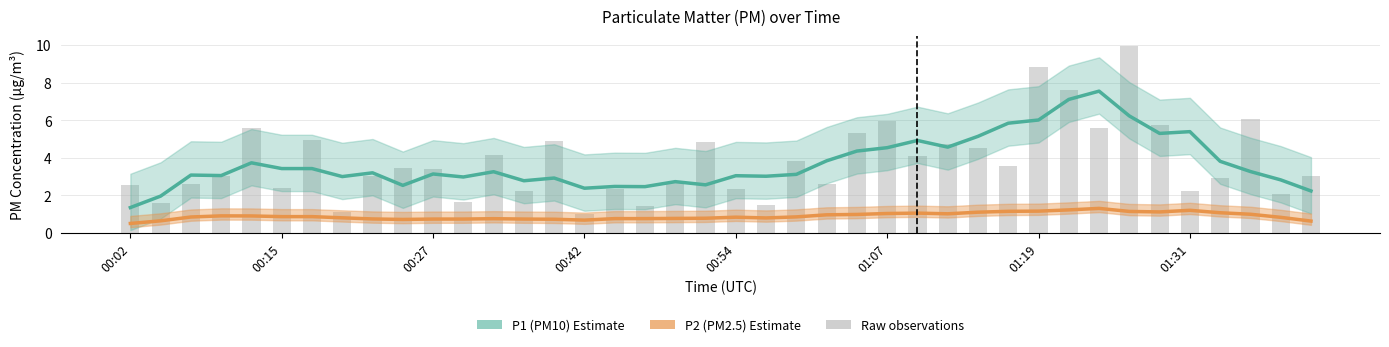

Between 26 and 30, which series saw the biggest shift?

P1 (PM10)